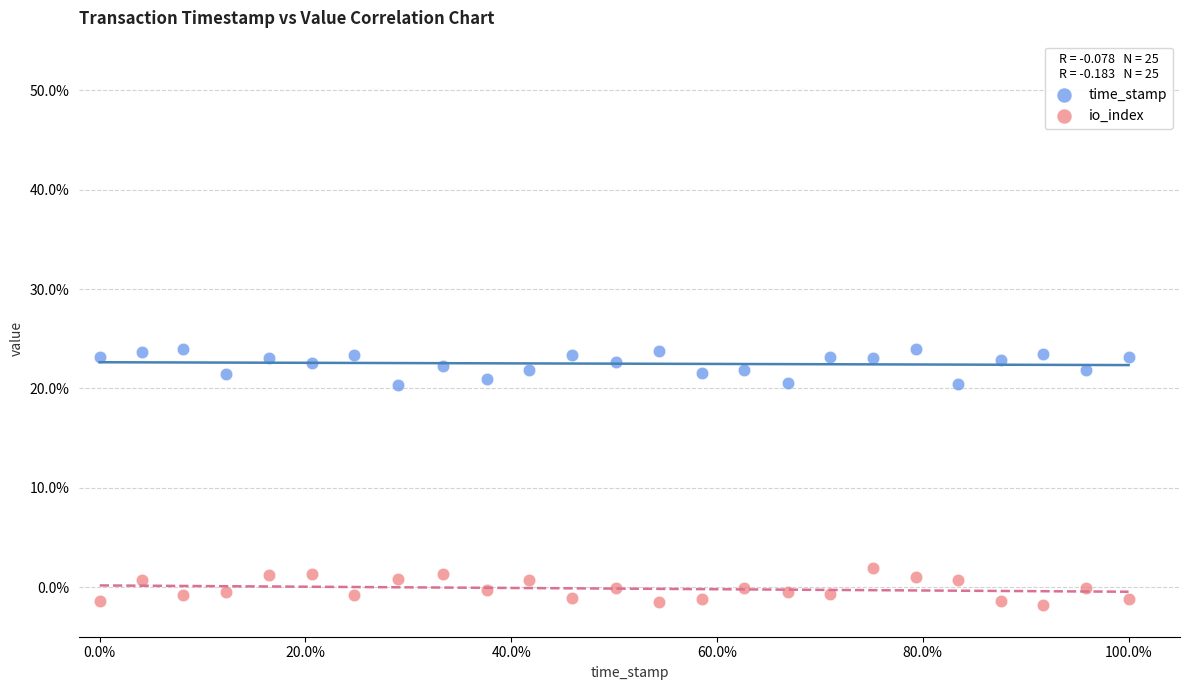

What are all the series names shown in the legend?

time_stamp, io_index